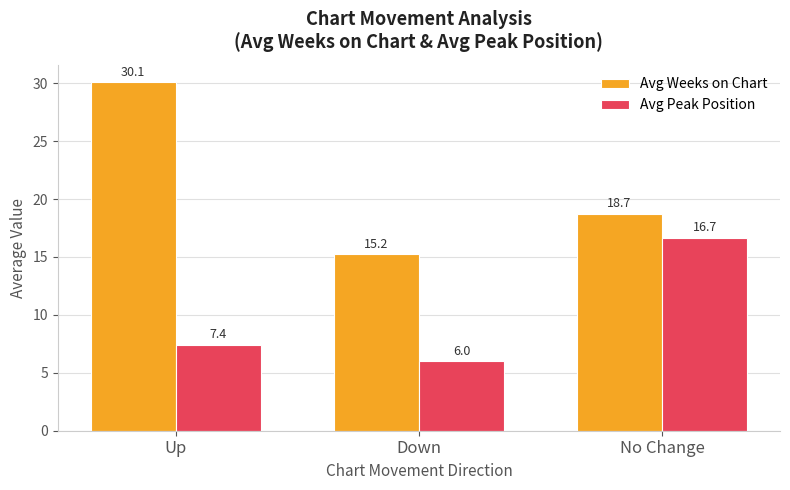

The Avg Weeks on Chart series shows 9.0 at Up. True or false?

False